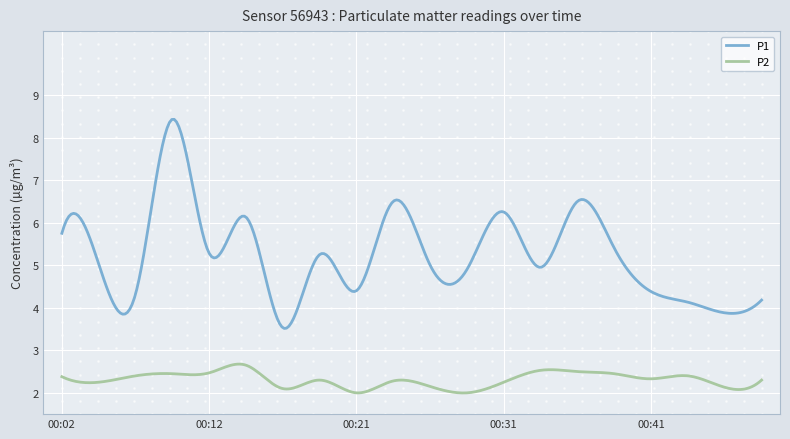

What is the smallest value displayed?

2.0